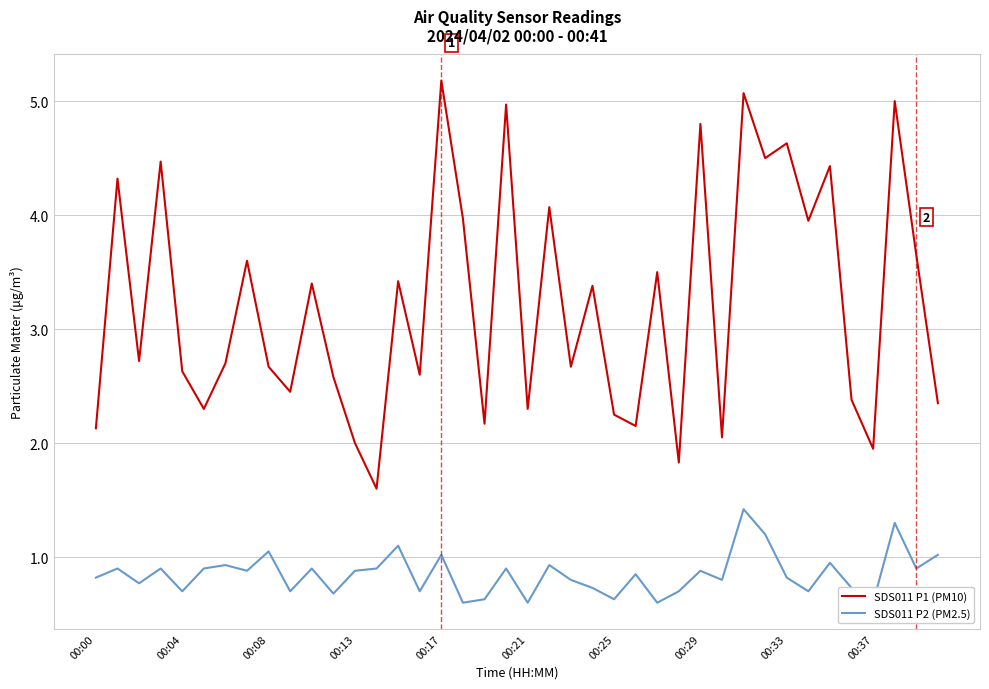

What is the minimum value for SDS011 P1 (PM10)?

1.6